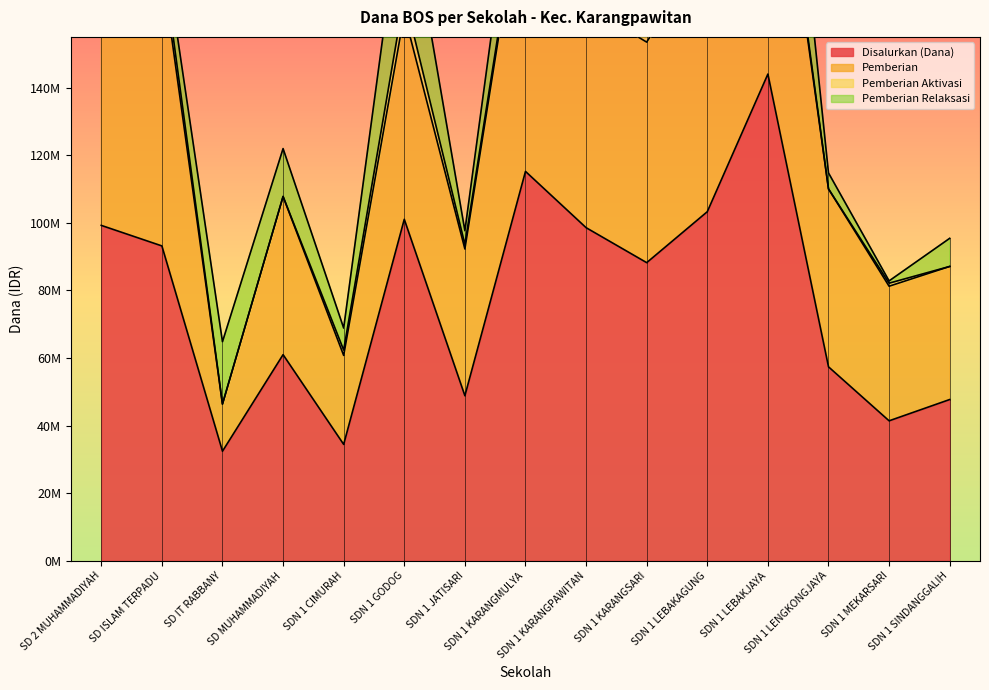

Rank the series by their maximum value, from lowest to highest.

Pemberian Aktivasi, Pemberian Relaksasi, Pemberian, Disalurkan (Dana)